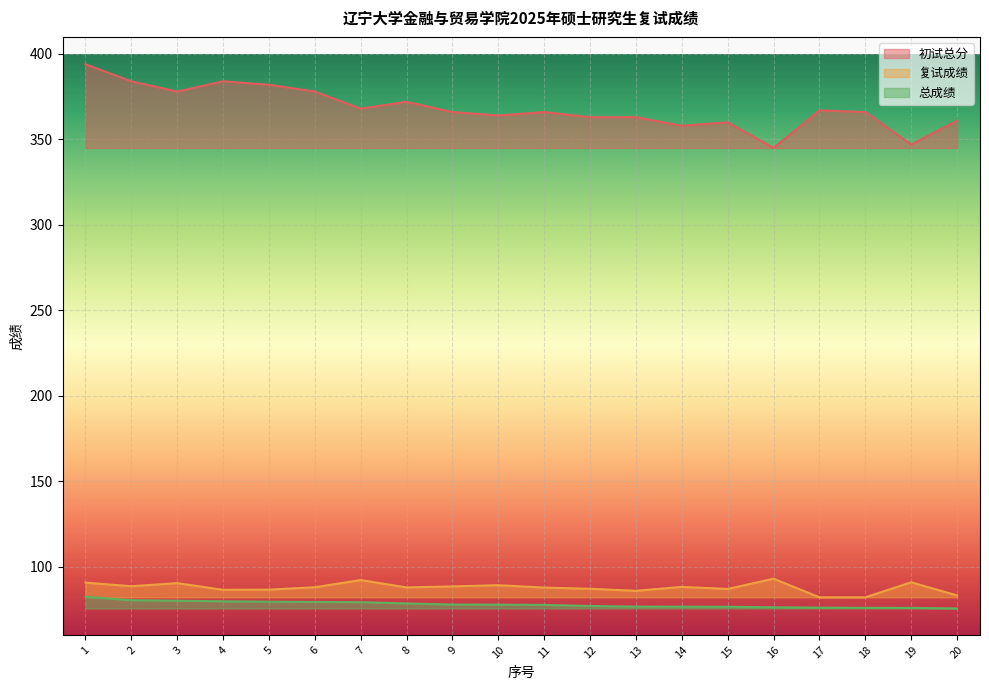

At which label does 初试总分 reach its minimum?

16